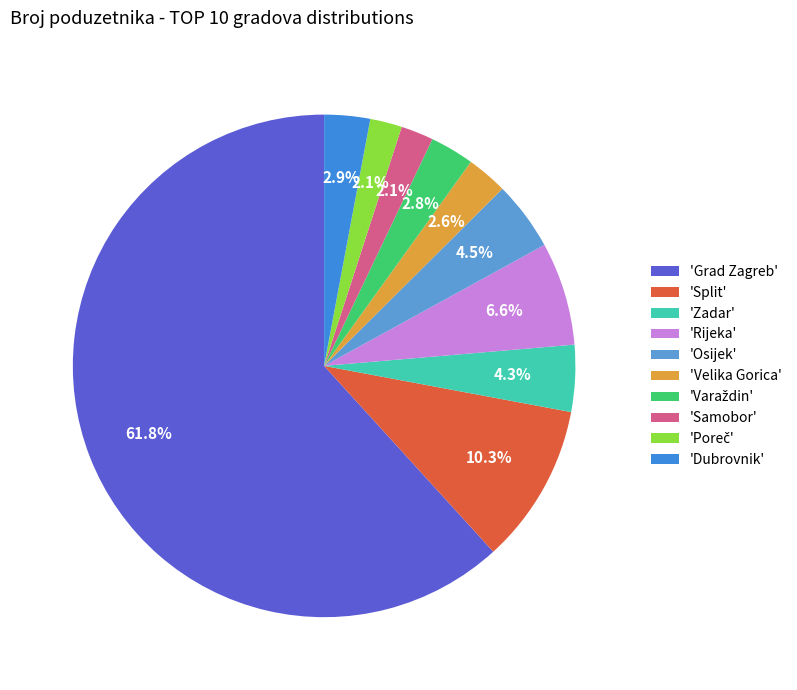

Which category has the biggest portion of the pie?

'Grad Zagreb'